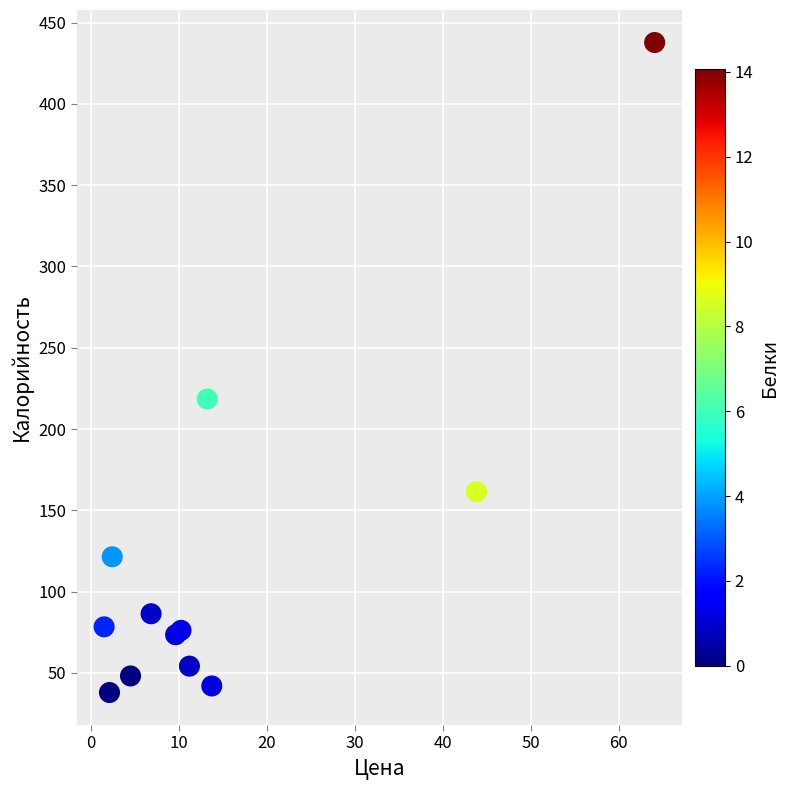

What Y value in the scatter plot is closest to 237?

218.5